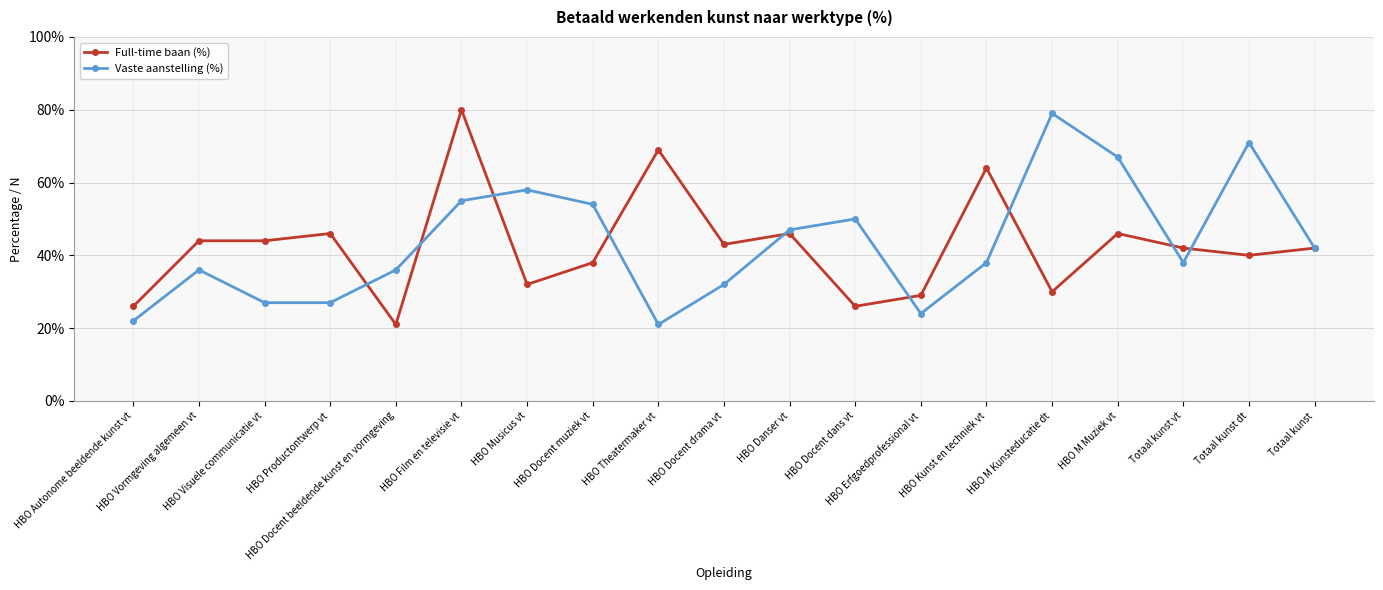

The value of Full-time baan (%) at Totaal kunst vt is 73. True or false?

False